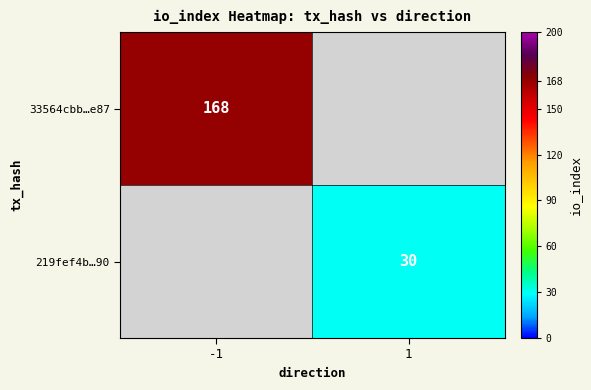

True or false: 219fef4b…90 has a value of 45 at 1.

False